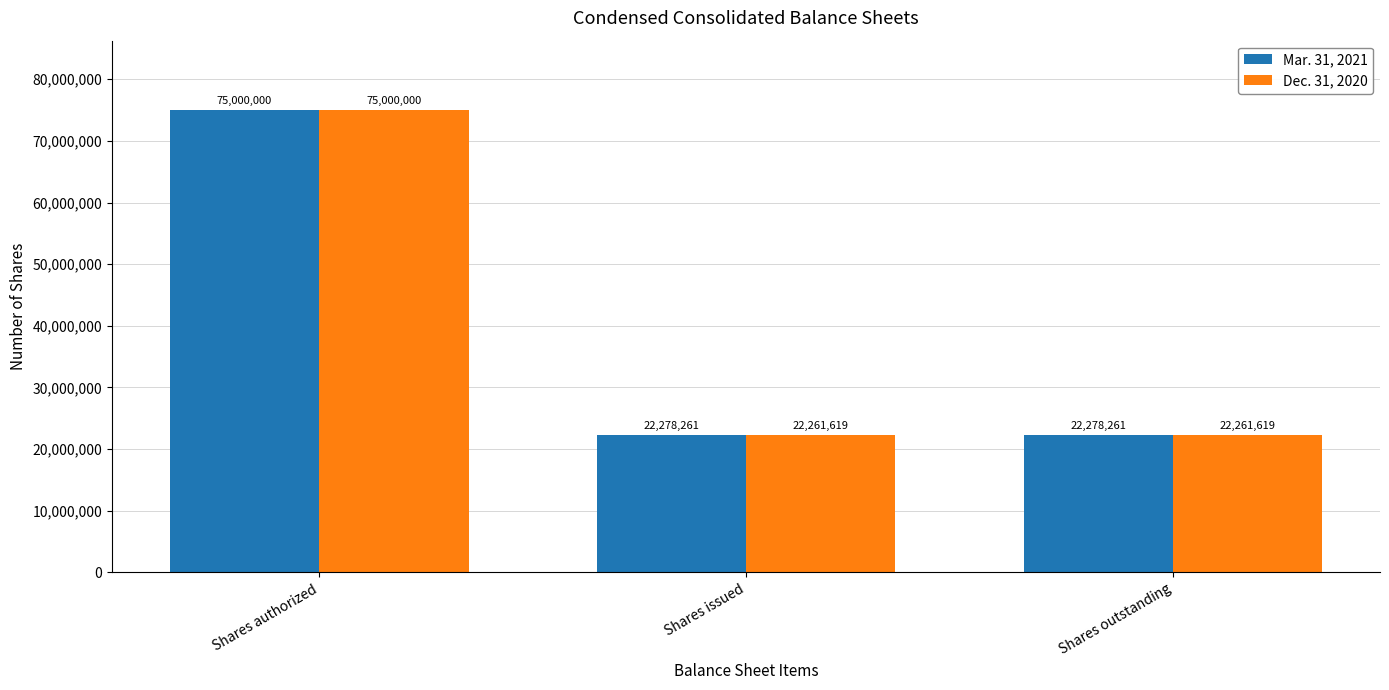

How many bars are there in total?

6